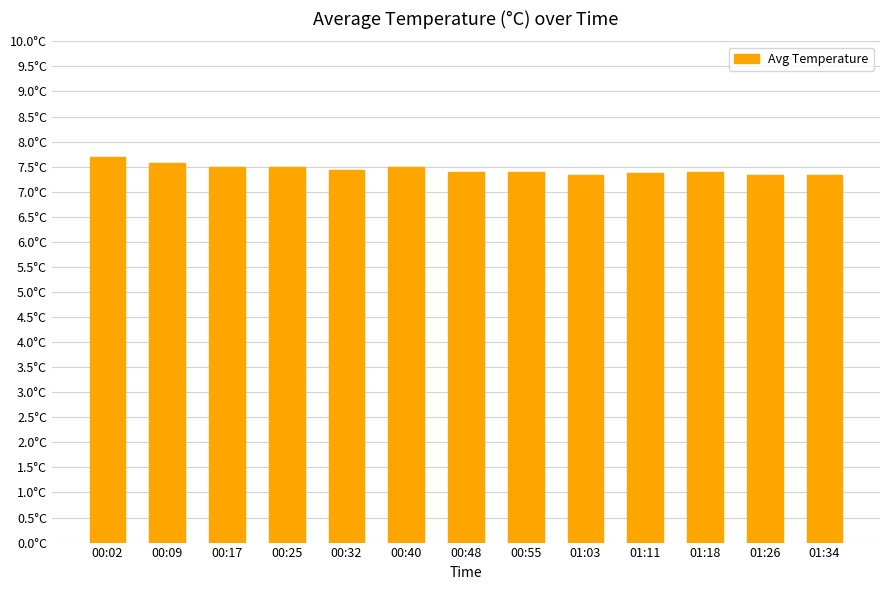

How many categories are shown in the chart?

13